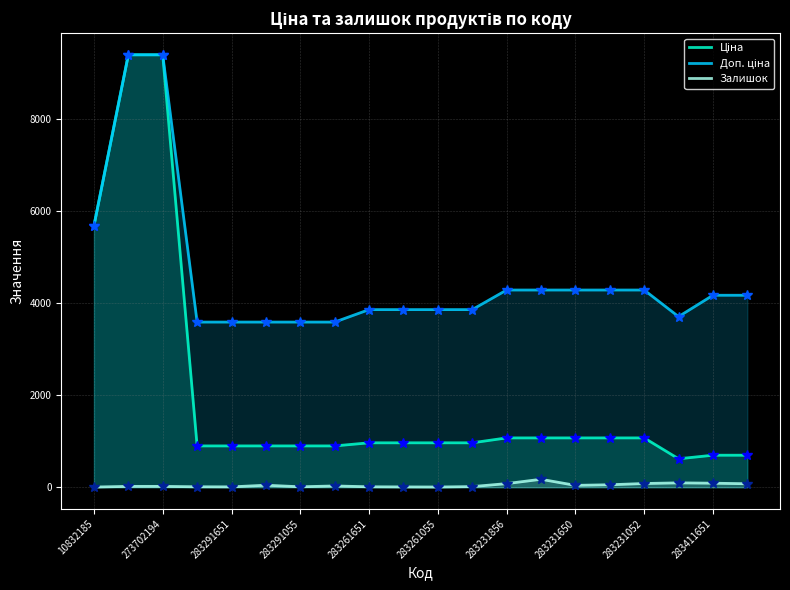

What is the greatest value displayed?

9384.0